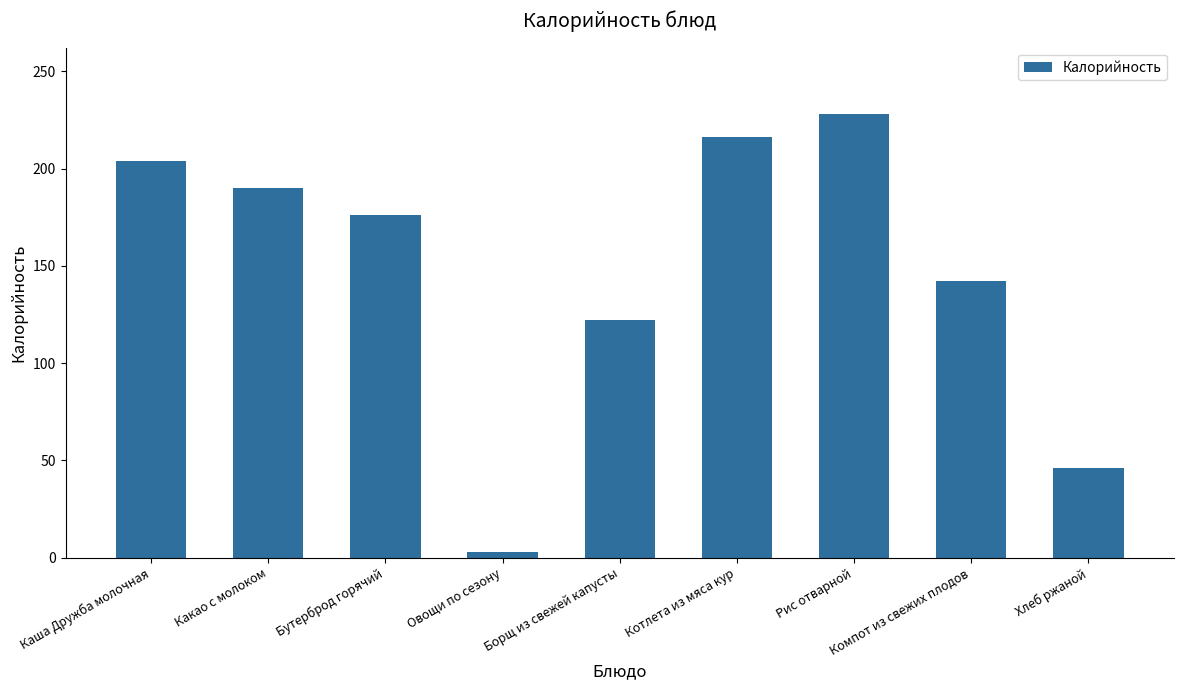

Is it true that the value at Рис отварной is 326.7?

False